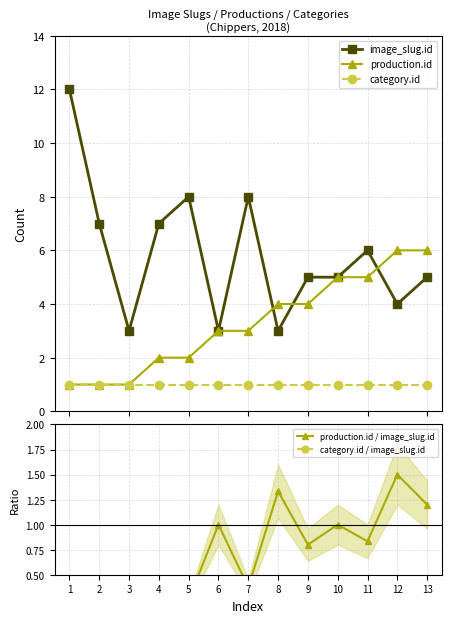

Where is category.id nearest to the value 1?

1